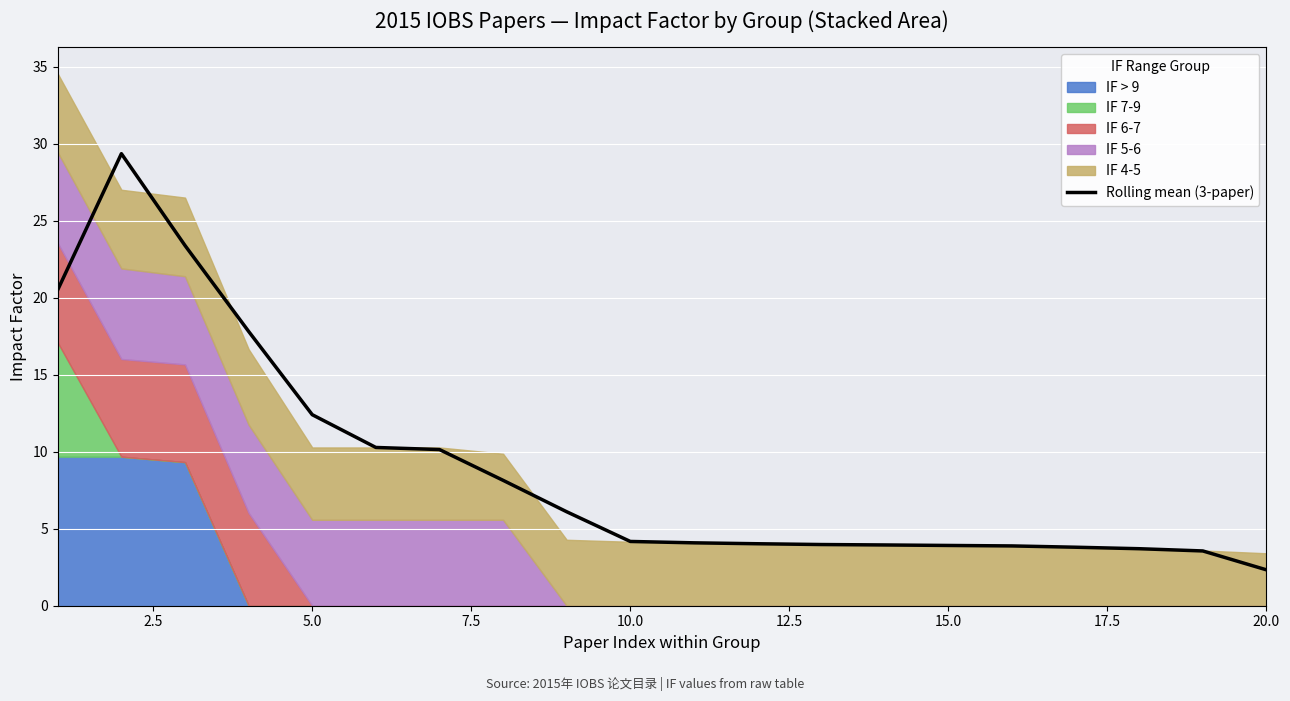

What is the greatest value displayed?

29.3